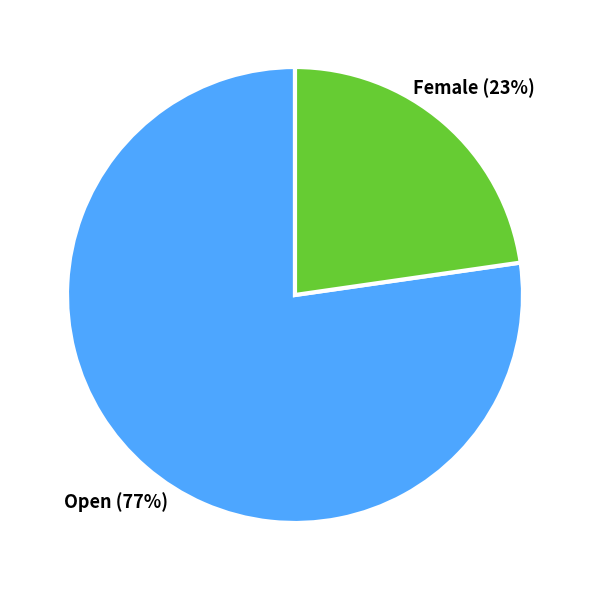

How many segments does this pie chart have?

2